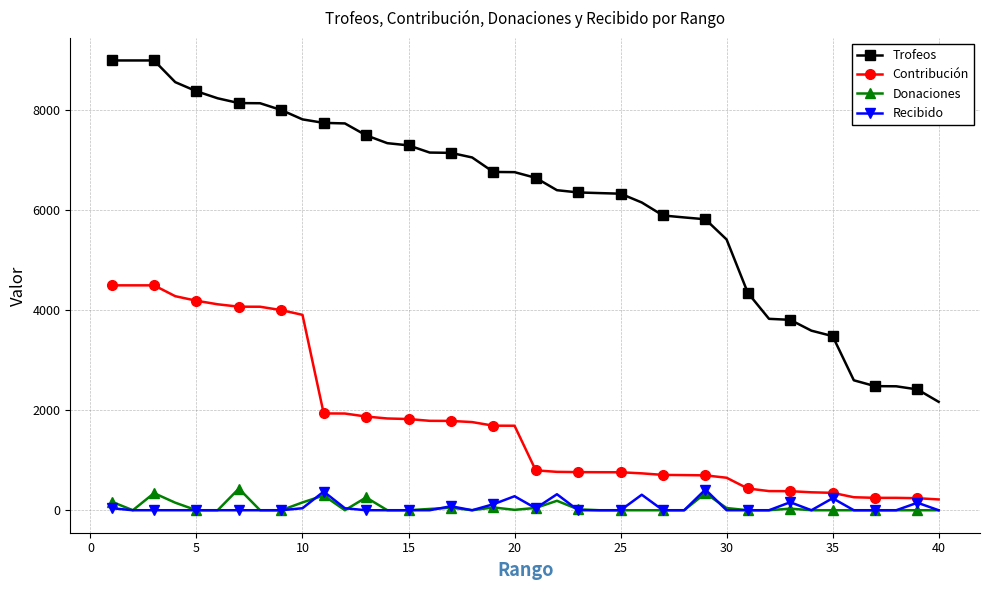

What is the lowest value of the Trofeos series?

2169